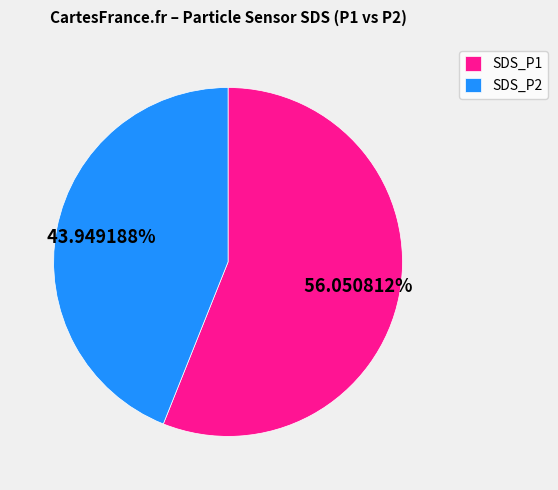

What is the largest slice in the pie chart?

SDS_P1